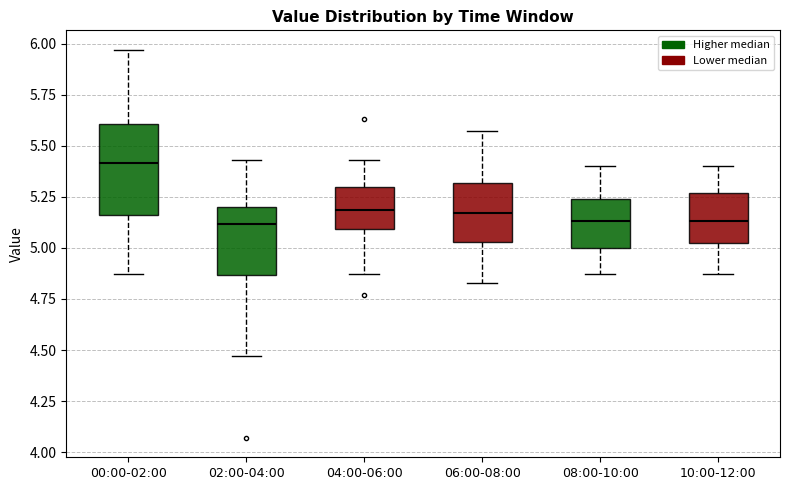

Reading left to right, read every box against the y-axis: the position of its median line, the range the box covers, and the ends of its whiskers. The values are not printed on the chart, so give them approximately, as read against the axis.

00:00-02:00: median 5.40, box 5.15 to 5.60, whiskers 4.85 to 5.95
02:00-04:00: median 5.10, box 4.85 to 5.20, whiskers 4.45 to 5.45
04:00-06:00: median 5.20, box 5.10 to 5.30, whiskers 4.85 to 5.45
06:00-08:00: median 5.15, box 5.05 to 5.30, whiskers 4.85 to 5.55
08:00-10:00: median 5.15, box 5.00 to 5.25, whiskers 4.85 to 5.40
10:00-12:00: median 5.15, box 5.00 to 5.25, whiskers 4.85 to 5.40